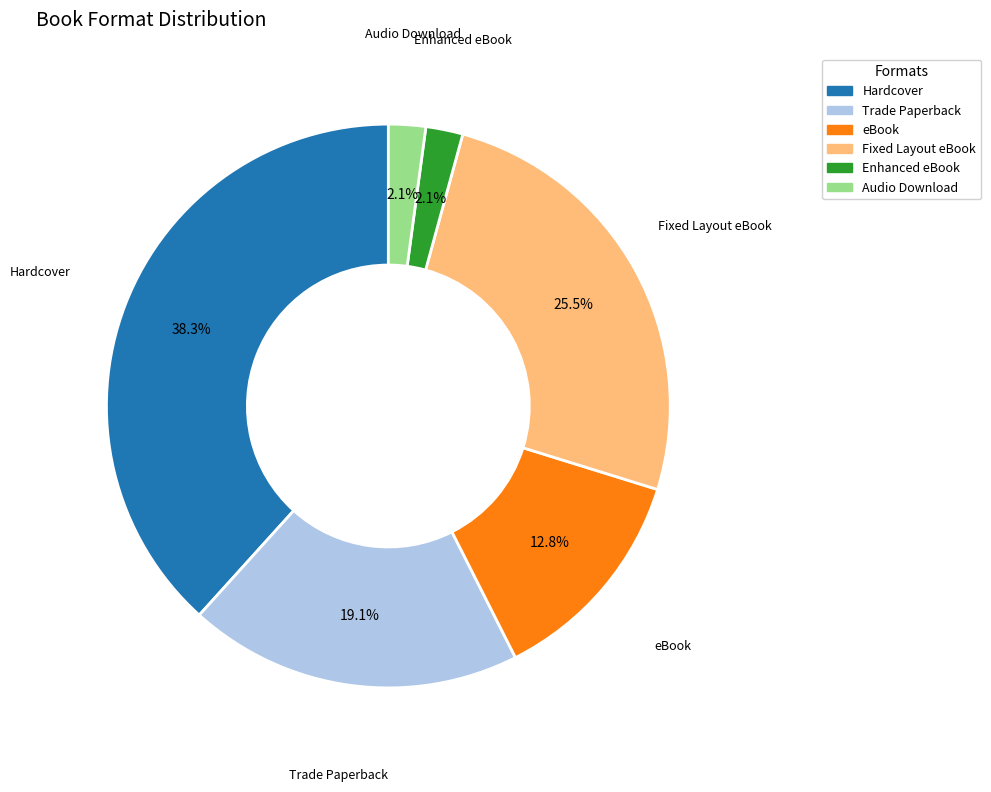

Is the sum of Fixed Layout eBook and eBook greater than half?

No